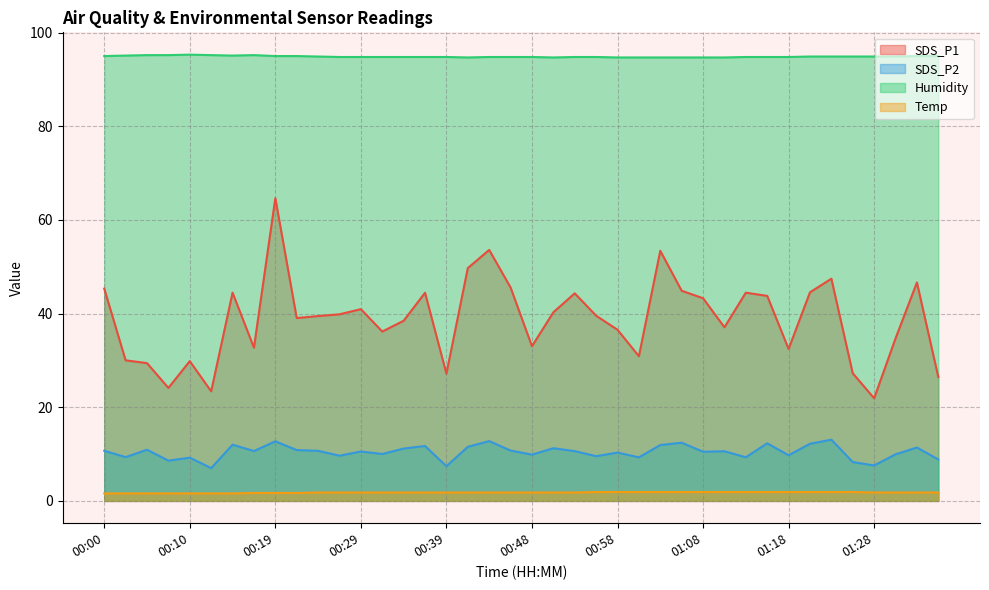

What is the minimum value for Humidity?

94.7